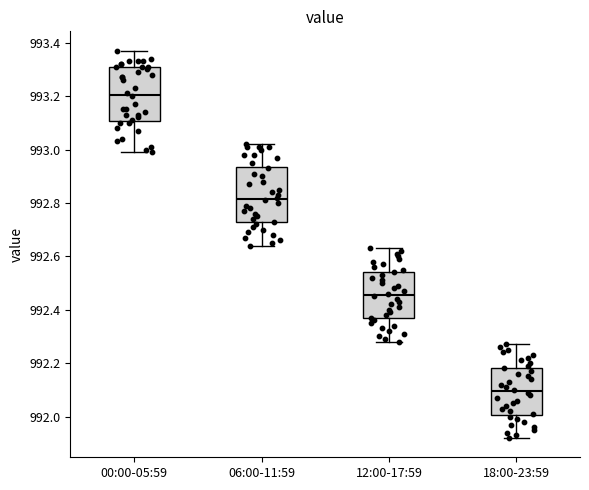

Reading left to right, transcribe this box plot: for each box, give where its median line is, the range the box spans, and where its two whiskers end, as read against the y-axis. The values are not printed on the chart, so give them approximately, as read against the axis.

00:00-05:59: median 993.20, box 993.10 to 993.32, whiskers 993.00 to 993.38
06:00-11:59: median 992.82, box 992.72 to 992.94, whiskers 992.64 to 993.02
12:00-17:59: median 992.46, box 992.36 to 992.54, whiskers 992.28 to 992.64
18:00-23:59: median 992.10, box 992.00 to 992.18, whiskers 991.92 to 992.28